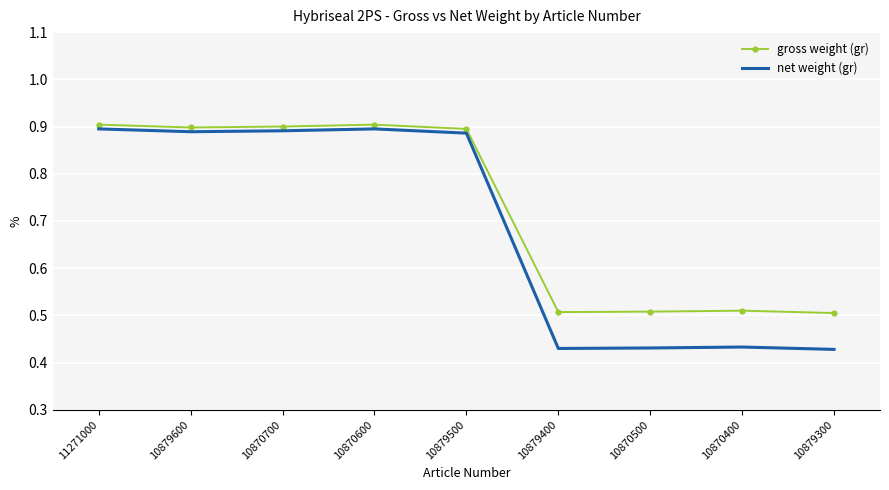

True or false: gross weight (gr) has a value of 0.9 at 10870700.

True